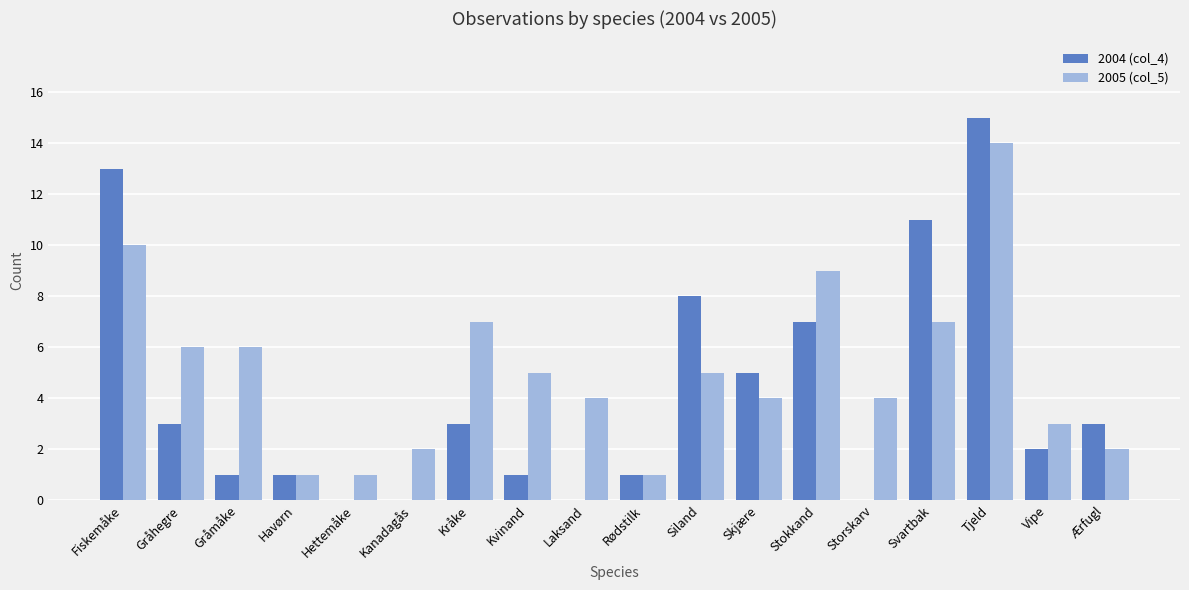

Which category has the highest value across all series?

Tjeld